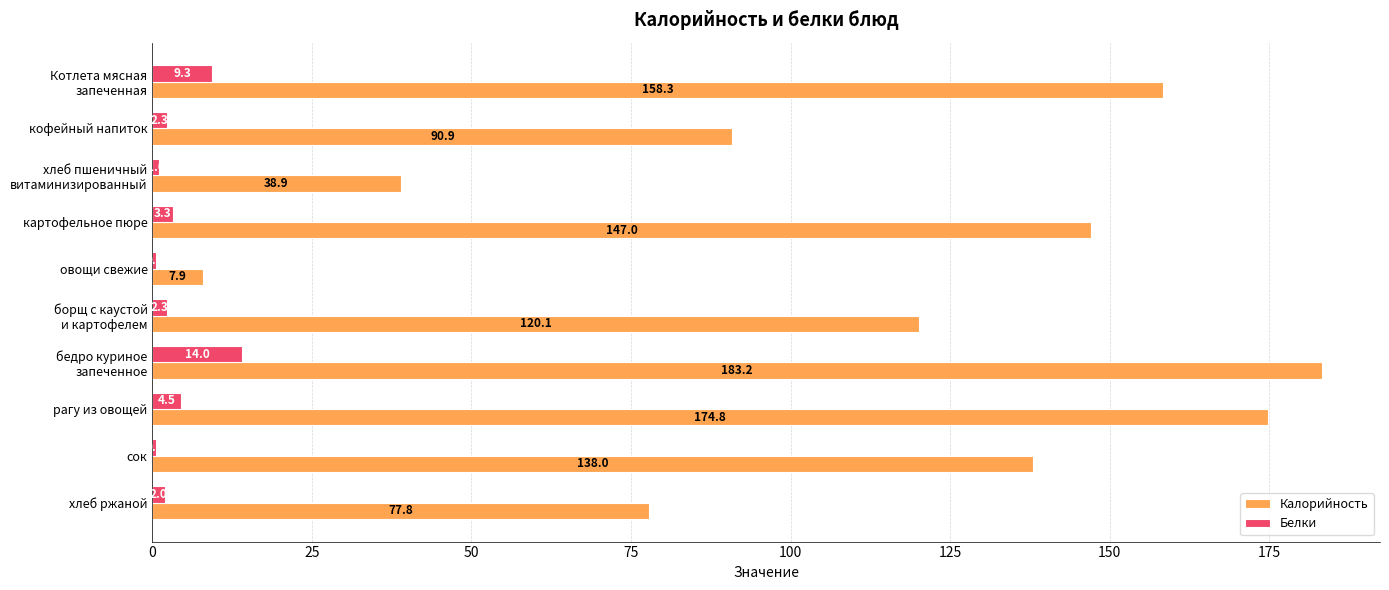

What is the total value across all series at овощи свежие?

8.4